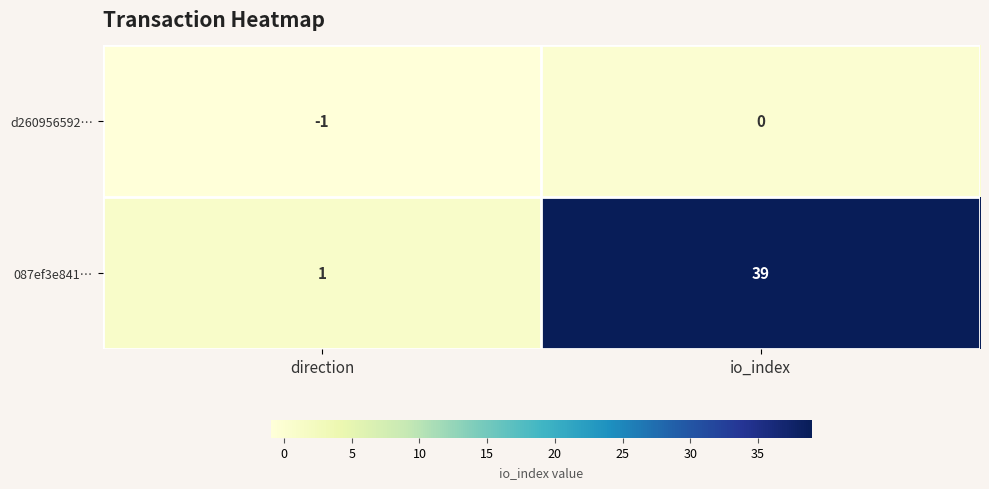

Which category has the highest value across all series?

io_index